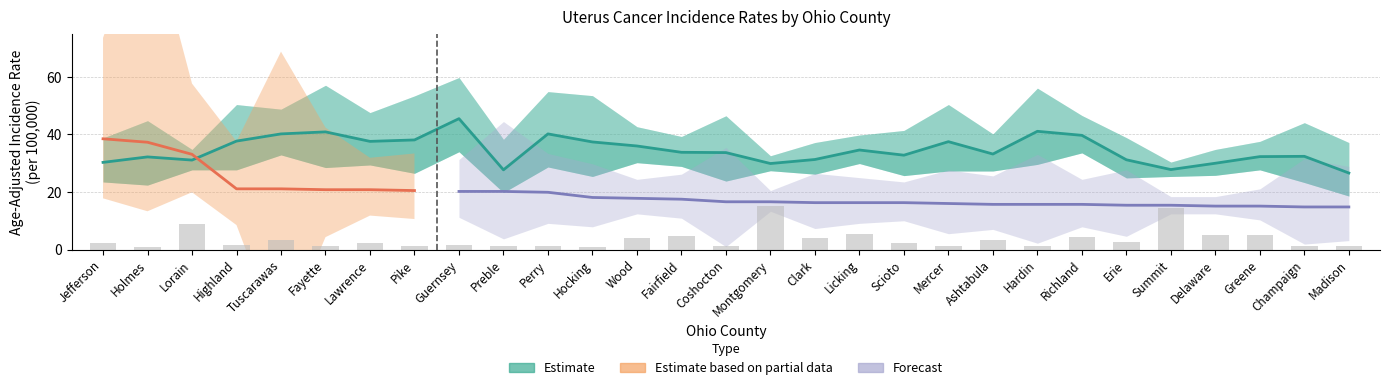

What is the sum of the Age-Adjusted Rate values at Erie and Preble?

58.9